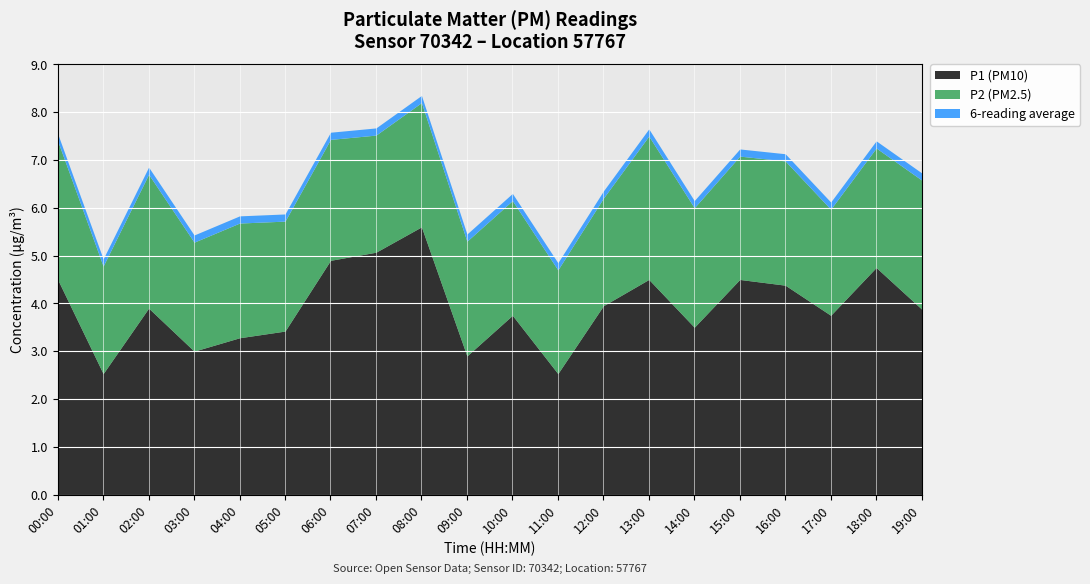

What is the minimum value shown in the chart?

2.2